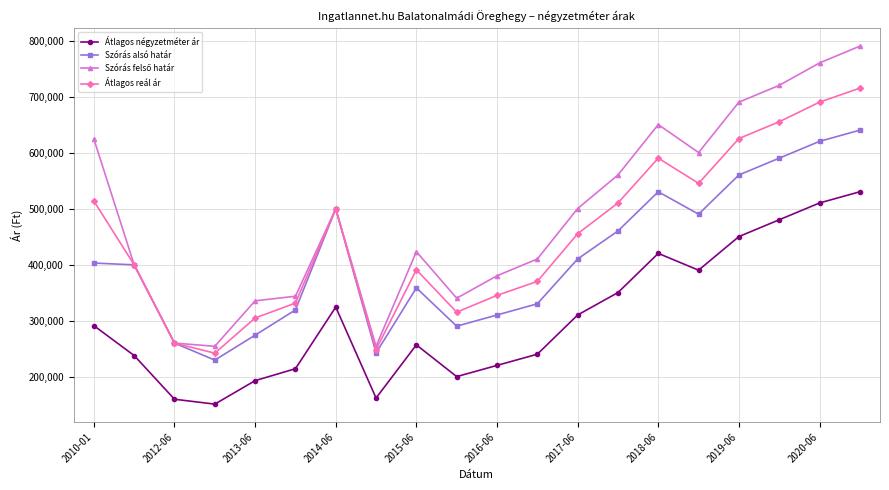

What is the average value of the Szórás alsó határ series?

410734